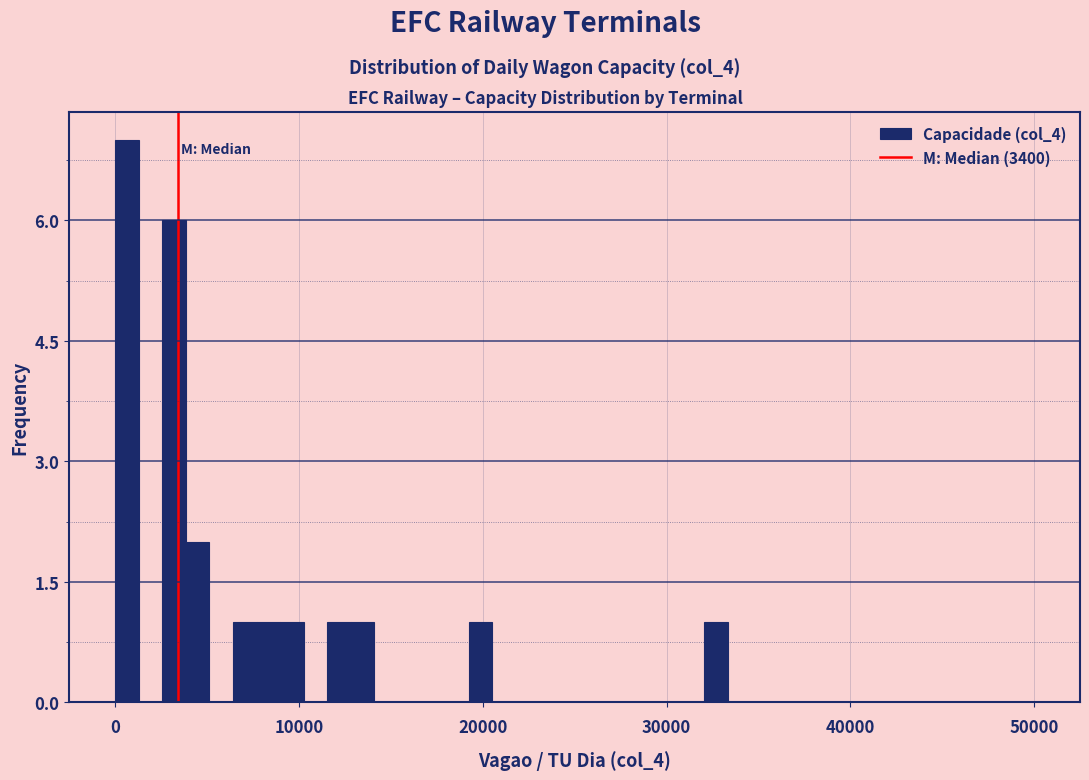

Read against the x-axis, roughly where is the centre of the tallest bar?

1000